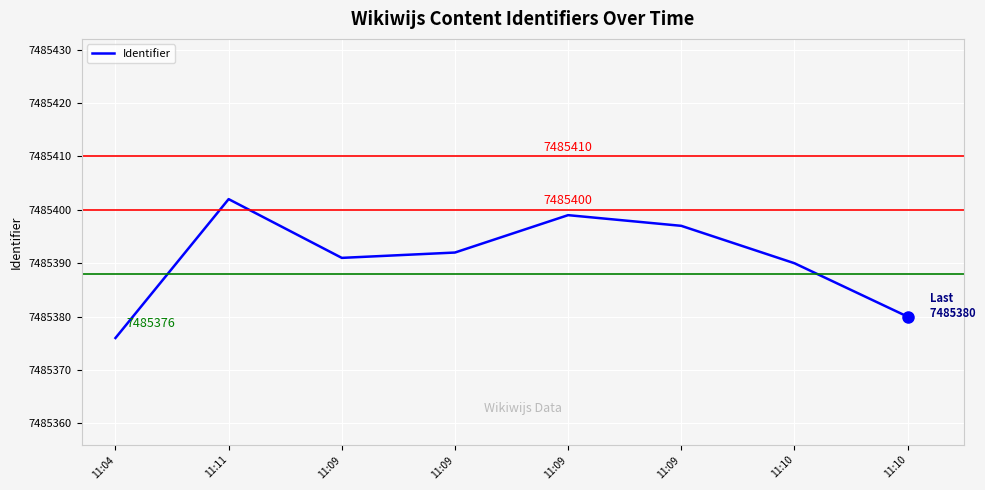

Reading right to left, list all the values displayed in this chart.

7485380	7485390	7485397	7485399	7485392	7485391	7485402	7485376